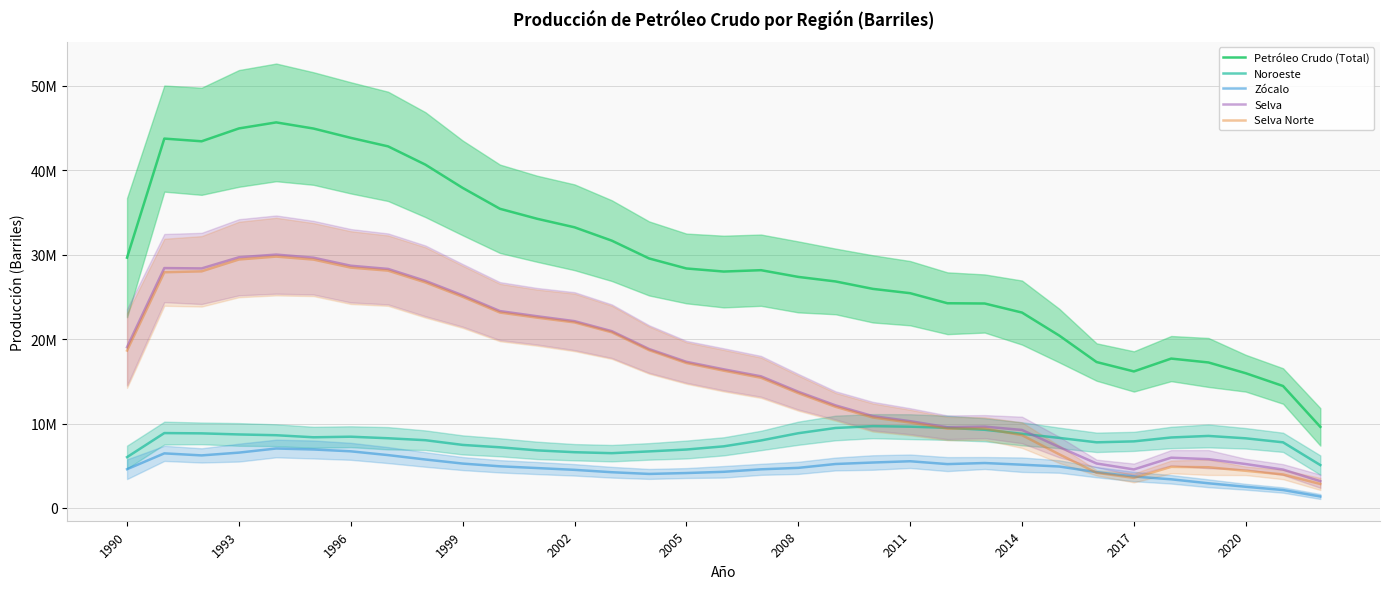

Does the chart display data point markers on the line(s)?

No